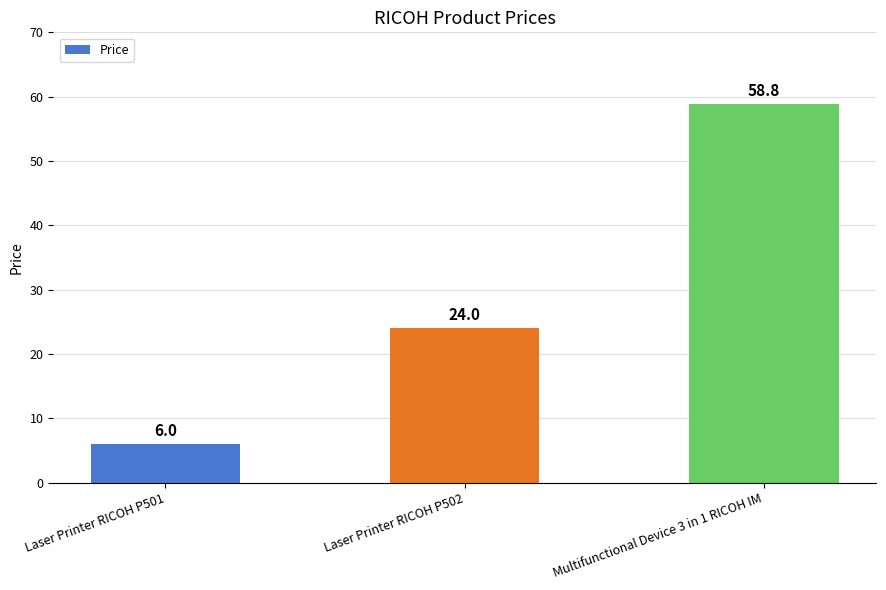

Reading left to right, transcribe all the data shown in this chart.

6.0	24.0	58.8